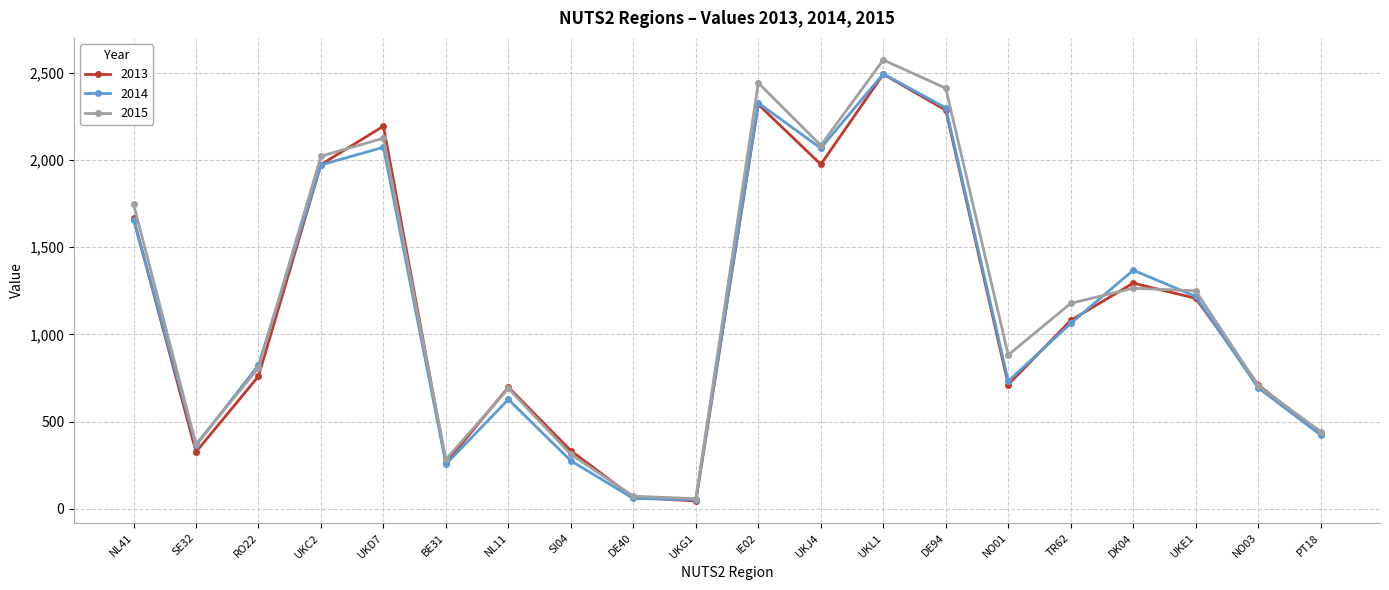

Does the chart display data point markers on the line(s)?

Yes